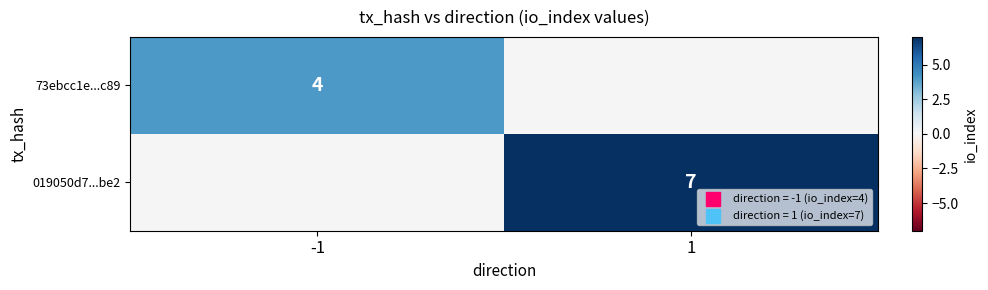

The 019050d7...be2 series shows 11 at 1. True or false?

False